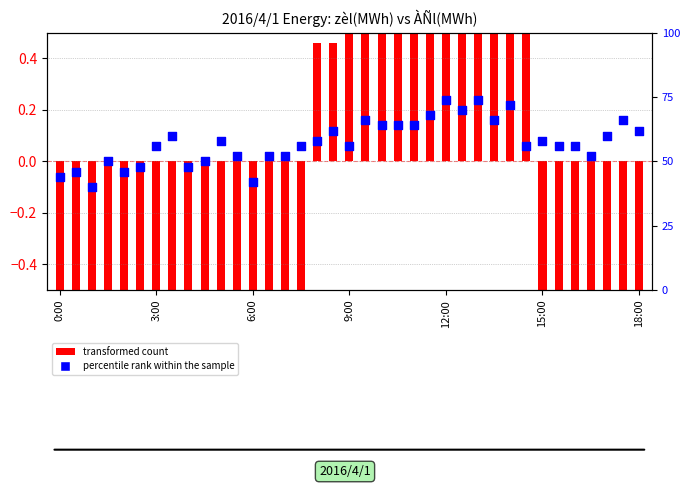

Is the value of transformed count at 21 greater than the value of percentile rank within the sample at 23?

No